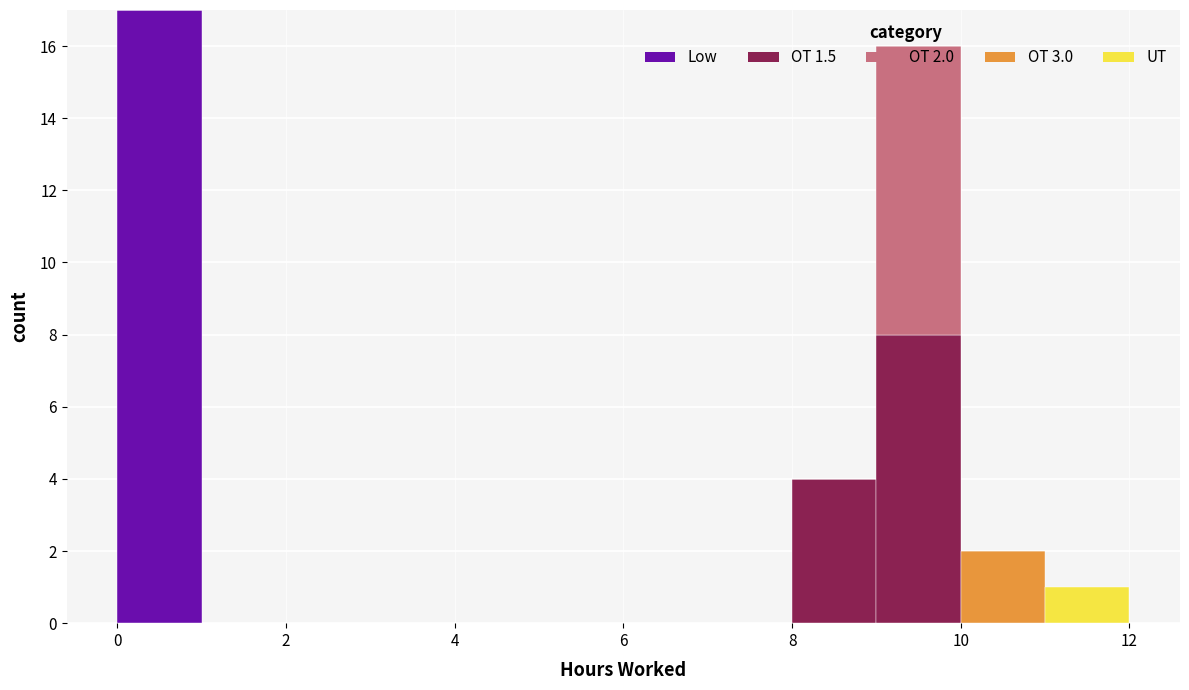

Which range on the x-axis has the tallest stacked bar (by total height)?

0 to 1